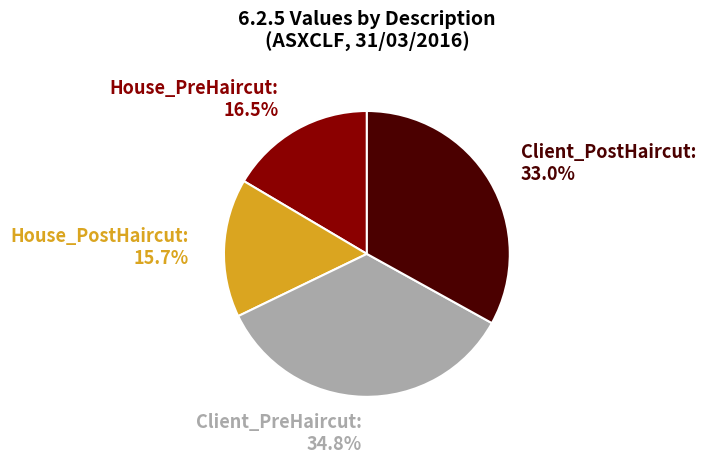

What is the largest slice in the pie chart?

Client_PreHaircut